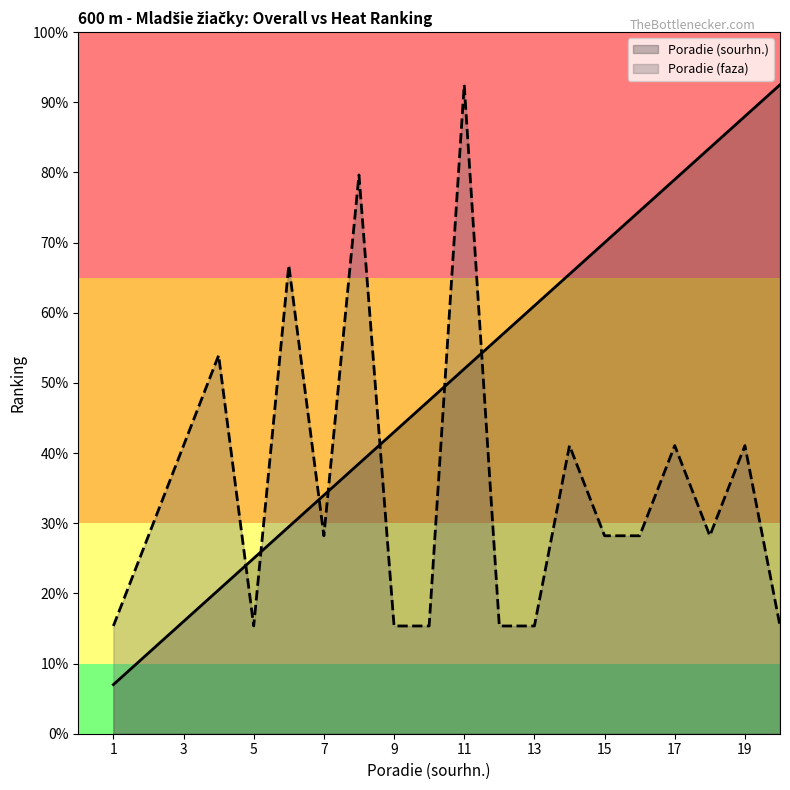

Does the chart display data point markers on the line(s)?

No